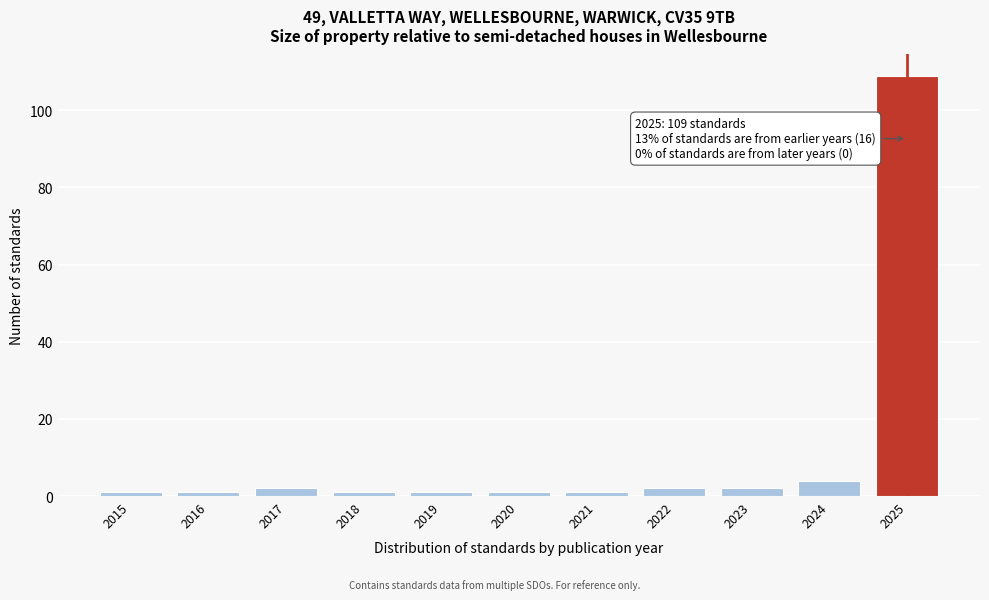

Reading left to right, extract all data points from this chart.

1	1	2	1	1	1	1	2	2	4	109